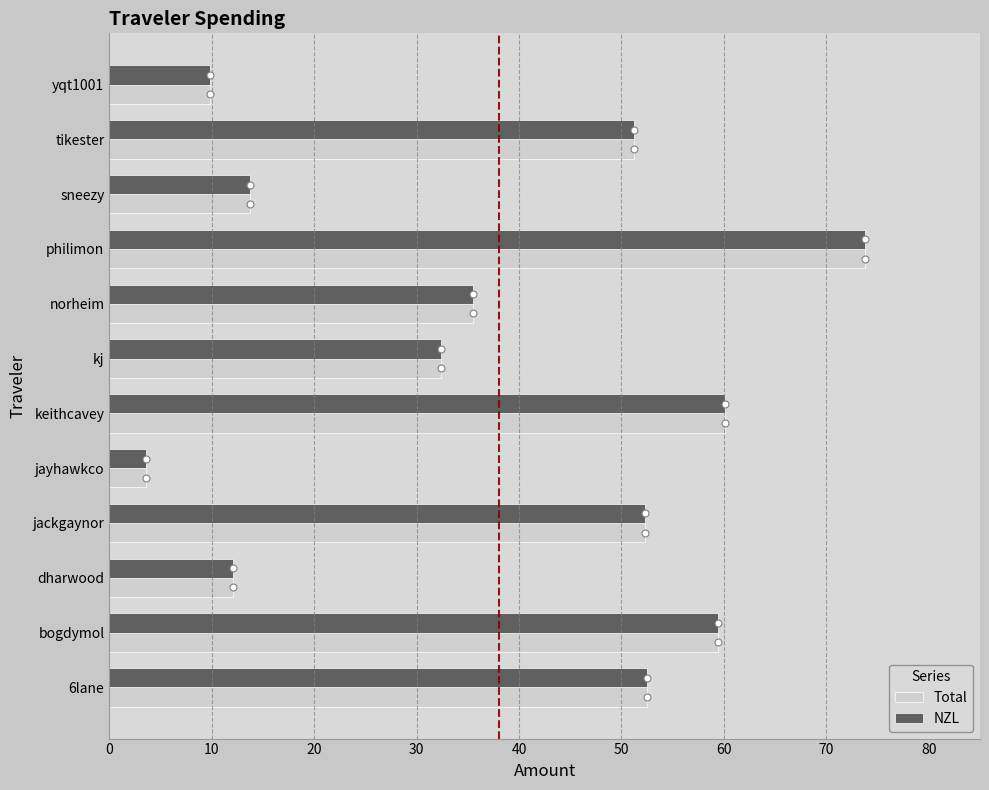

At which category is the sum across all series the highest?

philimon